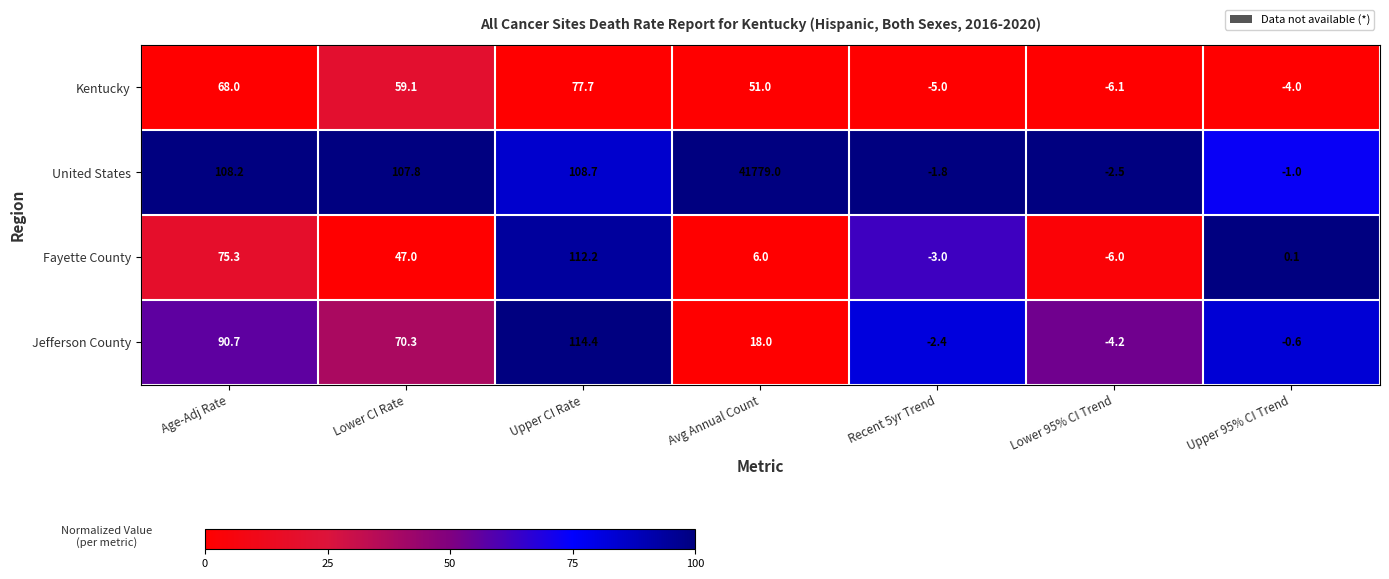

Which category has the highest value across all series?

Avg Annual Count